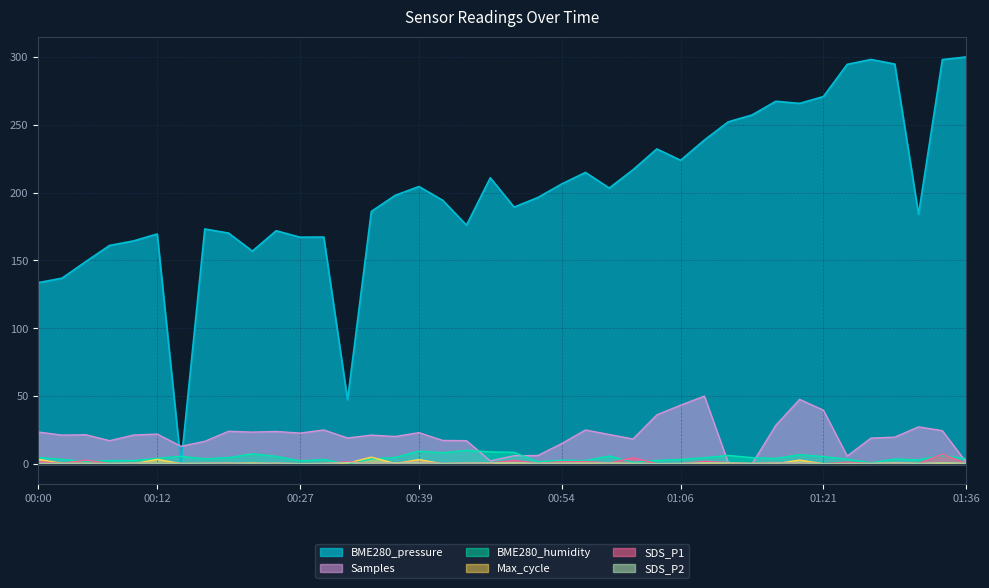

Rank the series at 01:21 from lowest to highest value.

Max_cycle, SDS_P1, SDS_P2, BME280_humidity, Samples, BME280_pressure